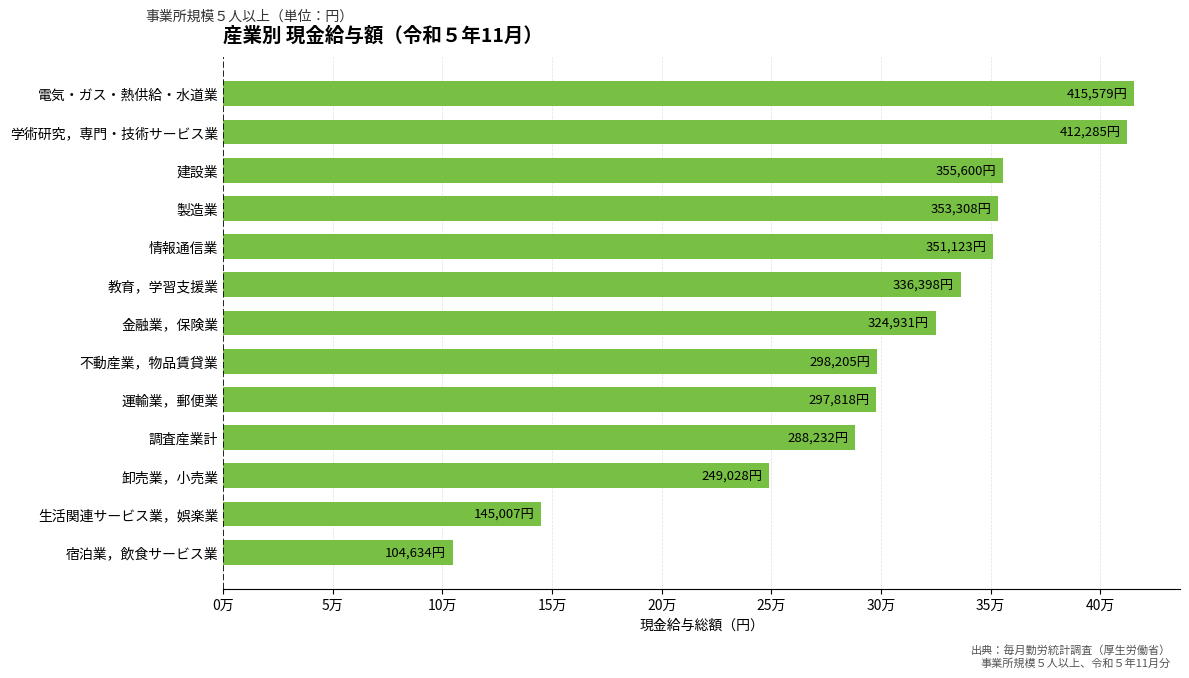

Does the chart contain any negative values?

No